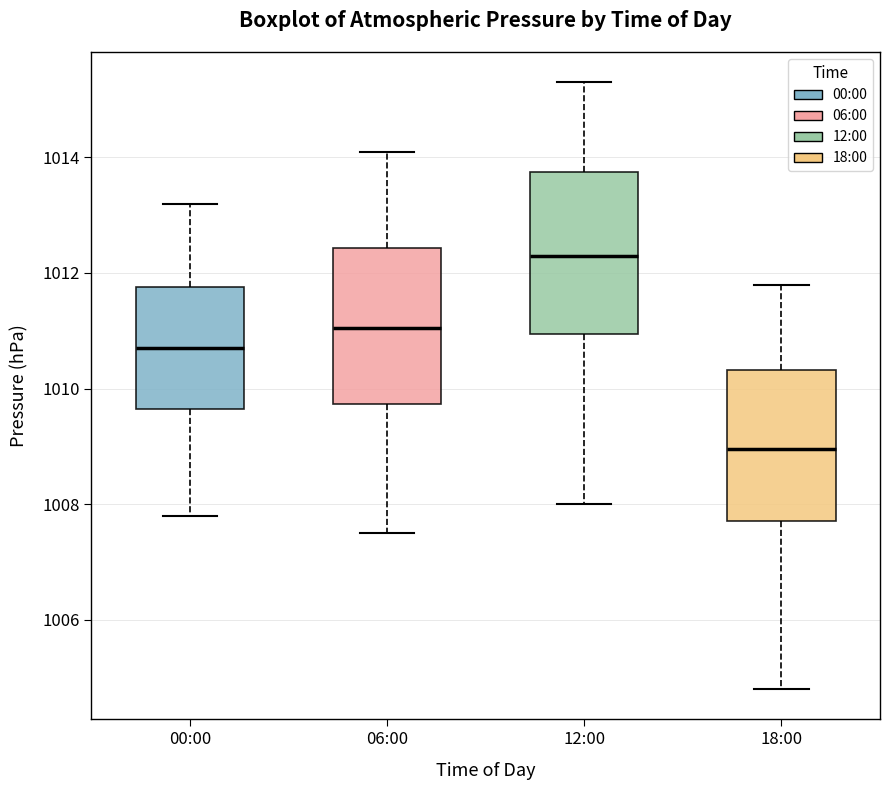

Reading left to right, transcribe this box plot: for each box, give where its median line is, the range the box spans, and where its two whiskers end, as read against the y-axis. The values are not printed on the chart, so give them approximately, as read against the axis.

00:00: median 1010.8, box 1009.6 to 1011.8, whiskers 1007.8 to 1013.2
06:00: median 1011.0, box 1009.8 to 1012.4, whiskers 1007.6 to 1014.2
12:00: median 1012.4, box 1011.0 to 1013.8, whiskers 1008.0 to 1015.4
18:00: median 1009.0, box 1007.8 to 1010.4, whiskers 1004.8 to 1011.8